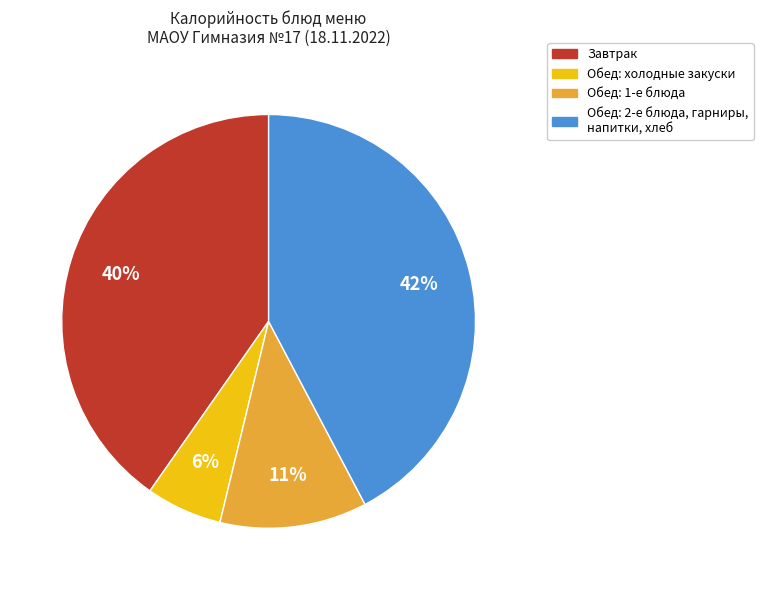

Is there a majority slice in this chart?

No